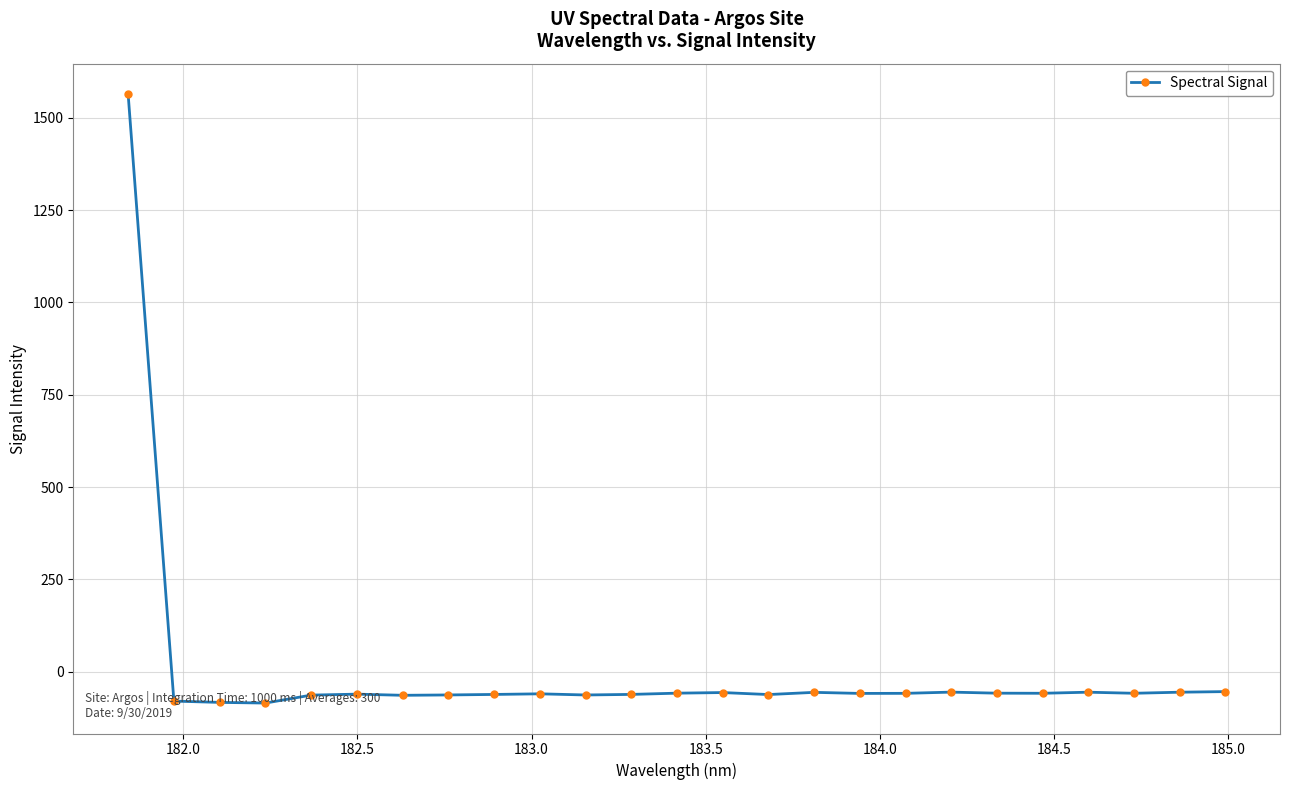

What is the sum of all values?

81.5